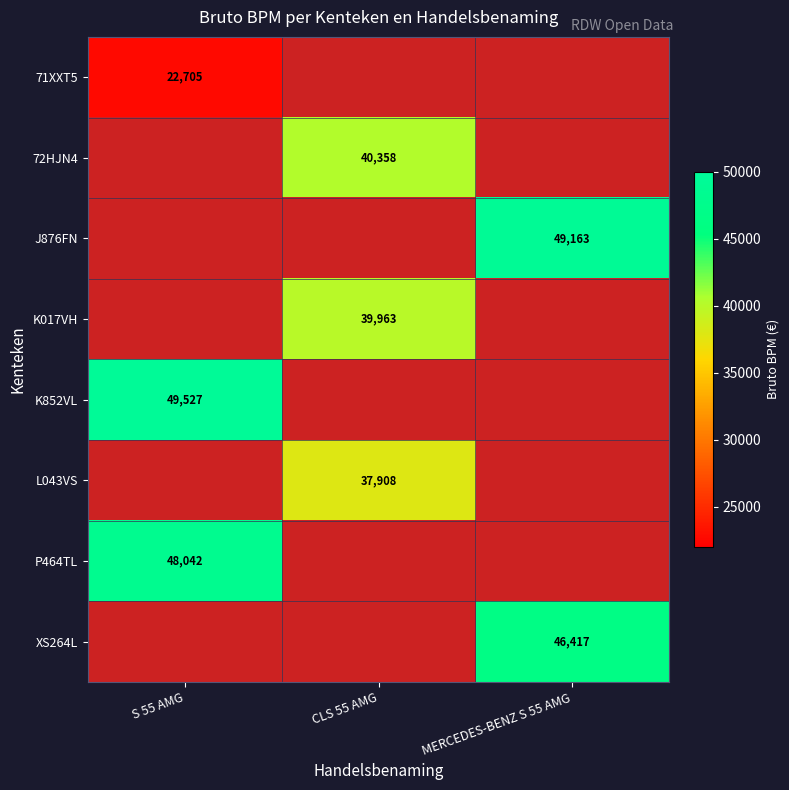

The value of 71XXT5 at S 55 AMG is 22705. True or false?

True